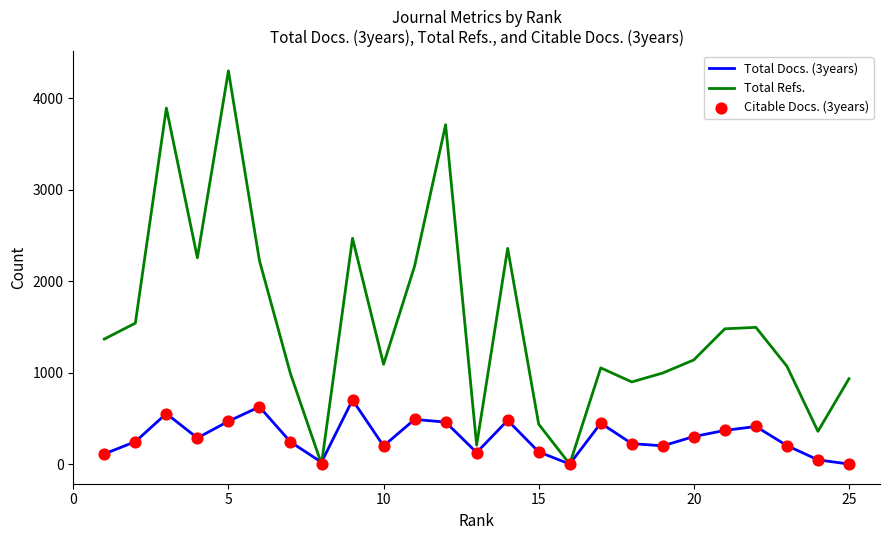

Which series has the largest total across all categories?

Total Refs.